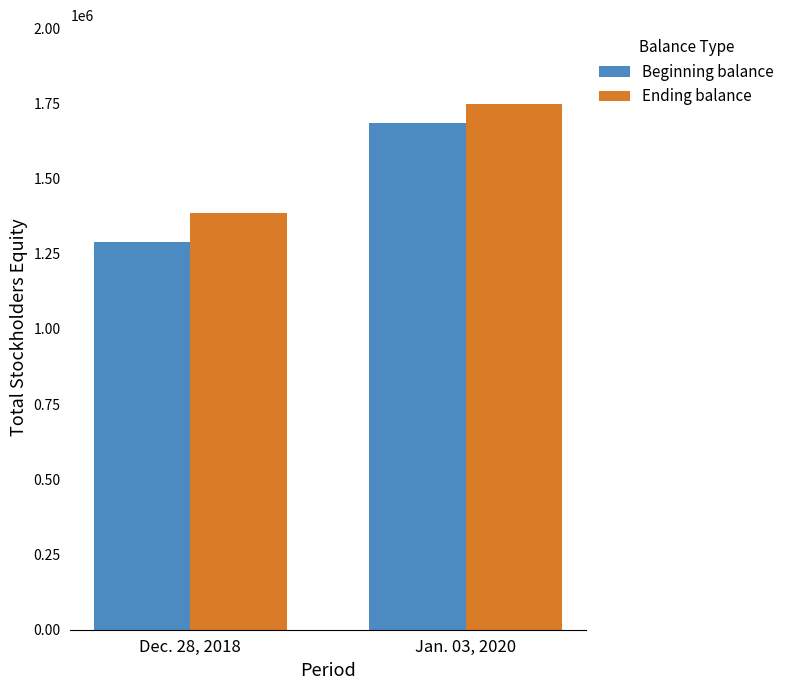

At how many categories does at least one series exceed 1563909?

1